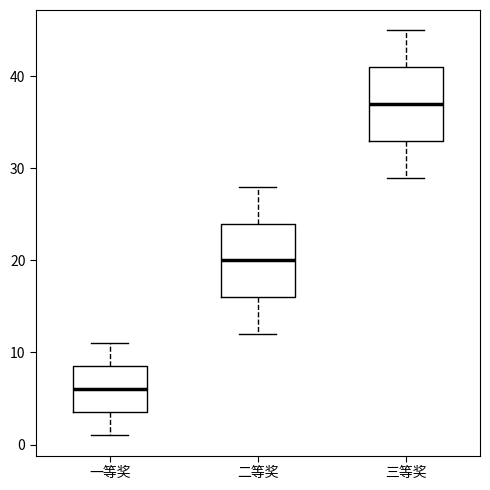

Where is the upper edge of the box for 一等奖 on the y-axis? The values are not printed on the chart, so give them approximately, as read against the axis.

9